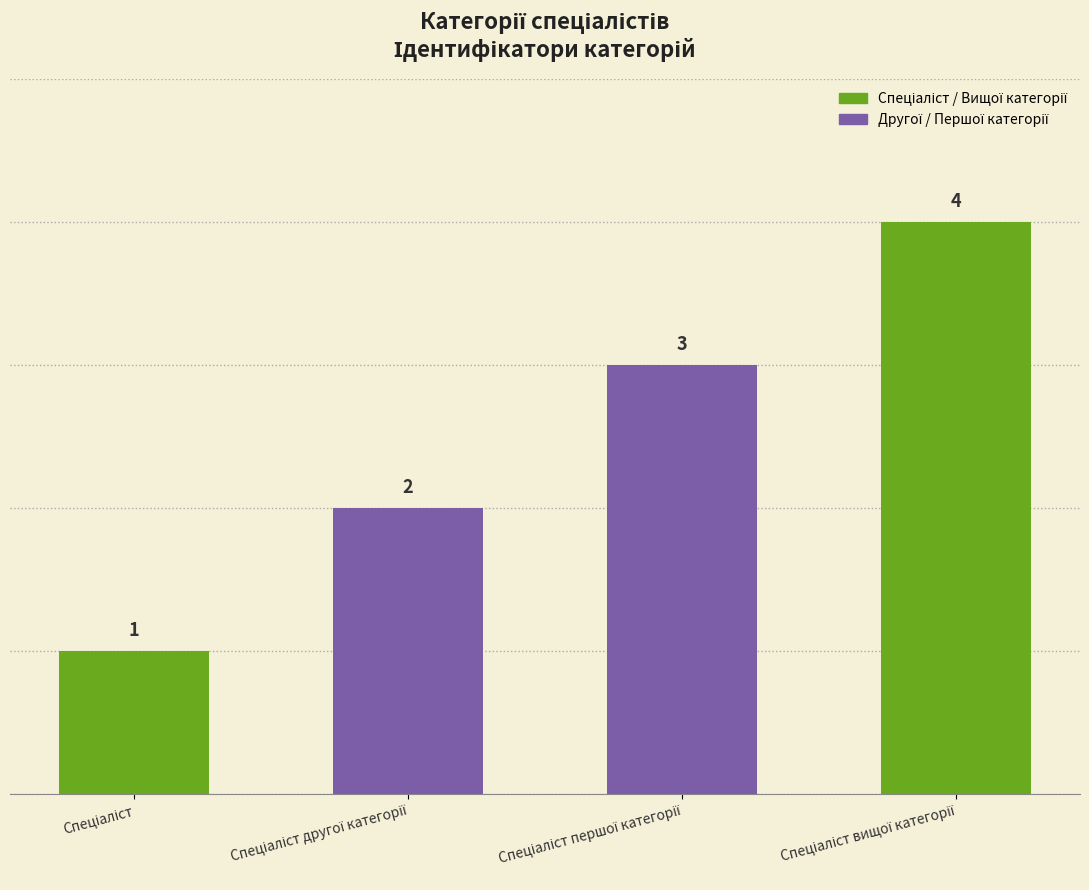

Count the values in the range 2 to 4.

3